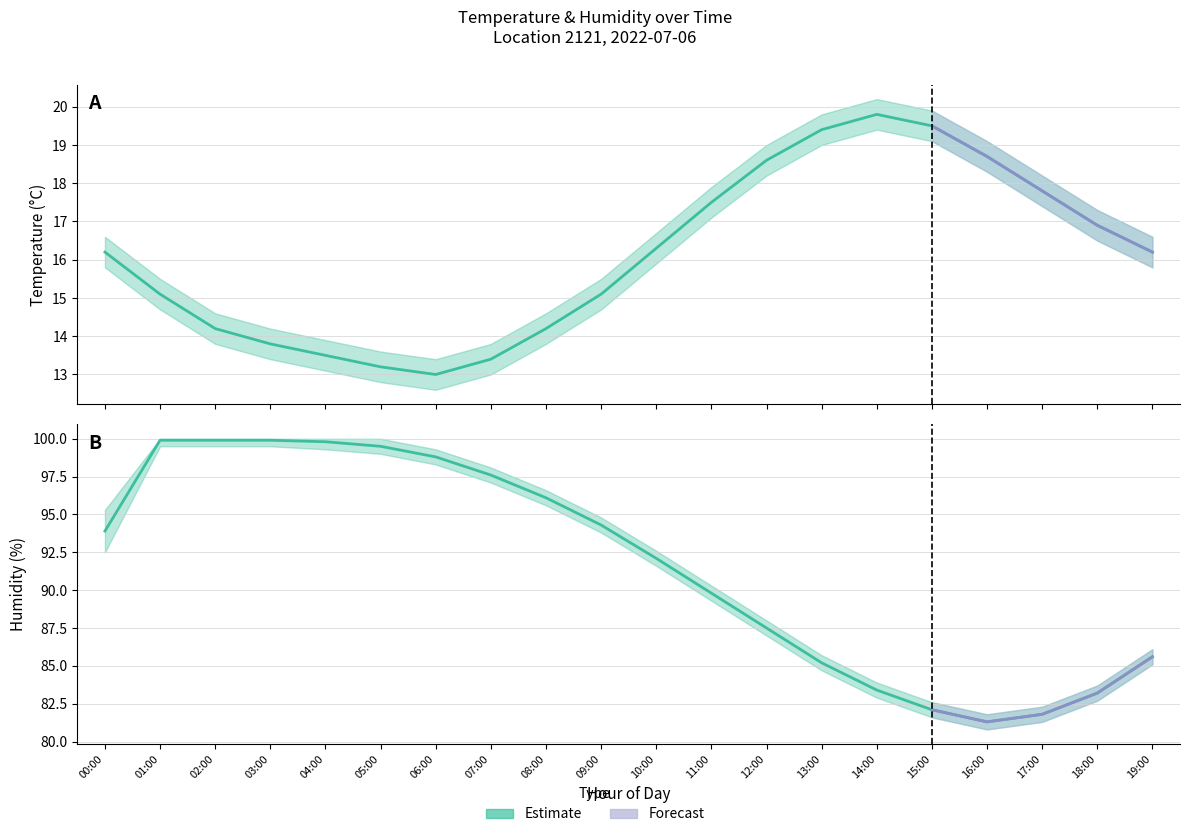

Reading right to left, extract all data points from this chart.

temperature: 16.2	16.9	17.8	18.7	19.5	19.8	19.4	18.6	17.5	16.3	15.1	14.2	13.4	13.0	13.2	13.5	13.8	14.2	15.1	16.2
temperature_lo: 15.8	16.5	17.4	18.3	19.1	19.4	19.0	18.2	17.1	15.9	14.7	13.8	13.0	12.6	12.8	13.1	13.4	13.8	14.7	15.8
temperature_hi: 16.6	17.3	18.2	19.1	19.9	20.2	19.8	19.0	17.9	16.7	15.5	14.6	13.8	13.4	13.6	13.9	14.2	14.6	15.5	16.6
humidity: 85.6	83.2	81.8	81.3	82.1	83.4	85.2	87.5	89.8	92.1	94.3	96.1	97.6	98.8	99.5	99.8	99.9	99.9	99.9	93.9
humidity_lo: 85.1	82.7	81.3	80.8	81.6	82.9	84.7	87.0	89.3	91.6	93.8	95.6	97.1	98.3	99.0	99.3	99.5	99.5	99.5	92.5
humidity_hi: 86.1	83.7	82.3	81.8	82.6	83.9	85.7	88.0	90.3	92.6	94.8	96.6	98.1	99.3	100.0	100.0	100.0	100.0	100.0	95.3